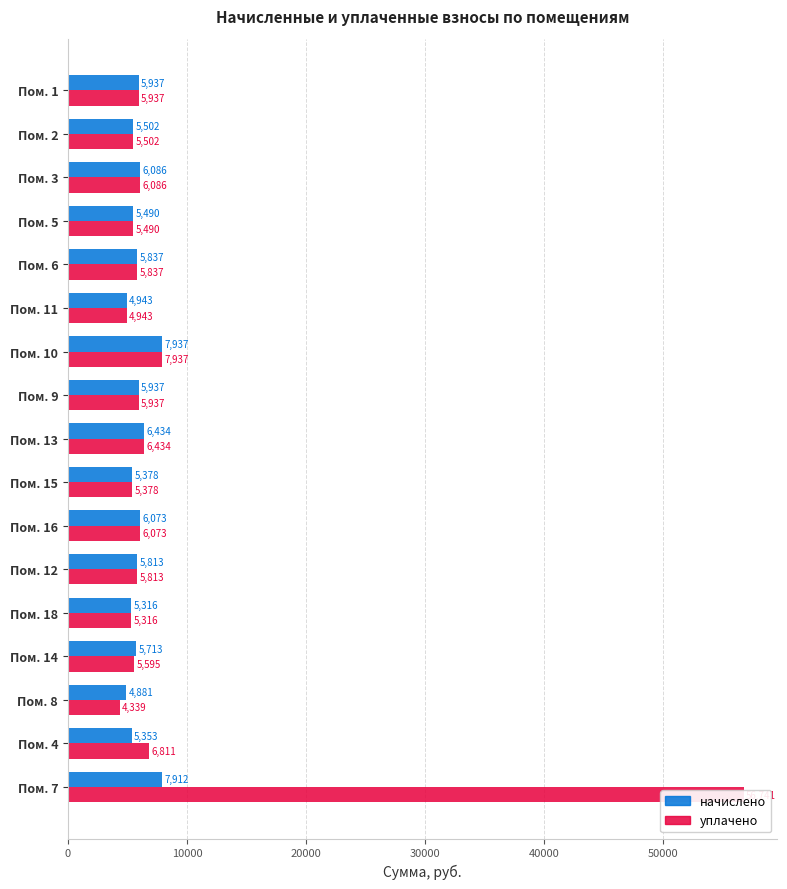

Which series has the largest range (max minus min)?

уплачено